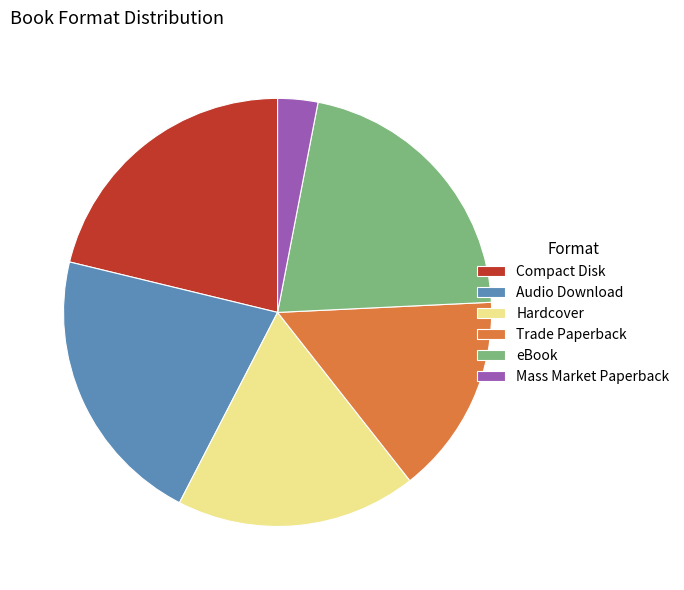

Does Trade Paperback account for over 50% of the chart?

No